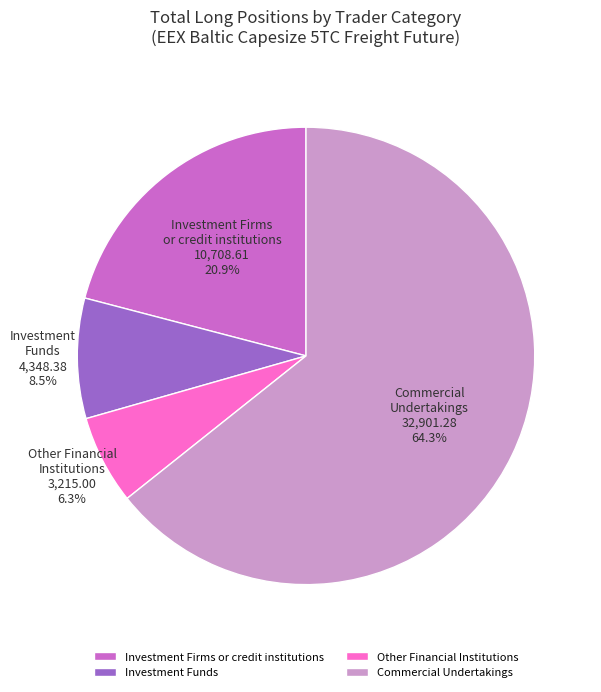

What is the total percentage of Commercial Undertakings and Other Financial Institutions?

70.6%